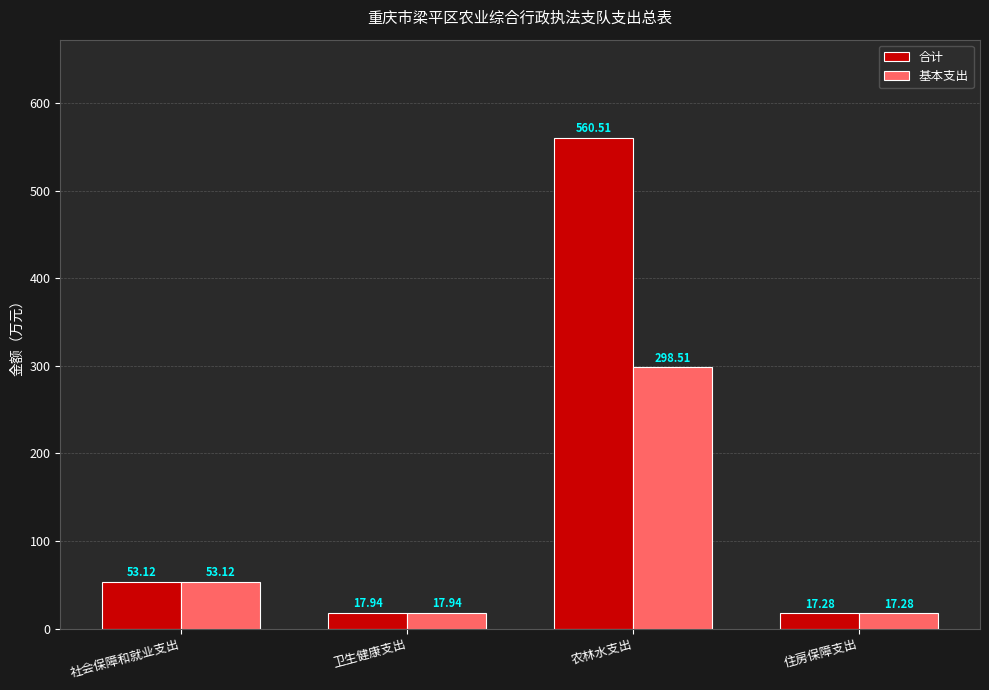

What is the spread (max minus min) of values at 农林水支出?

262.0